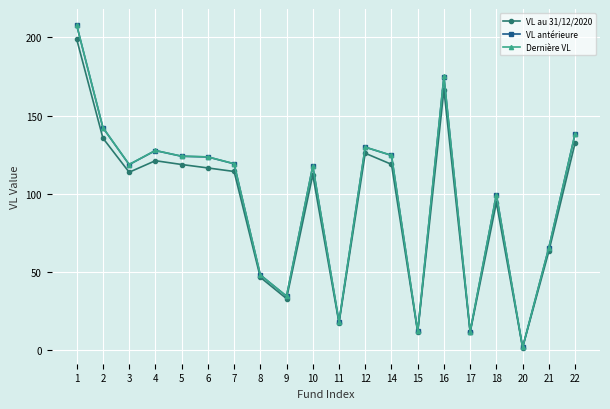

At which label does VL antérieure first exceed 119?

1